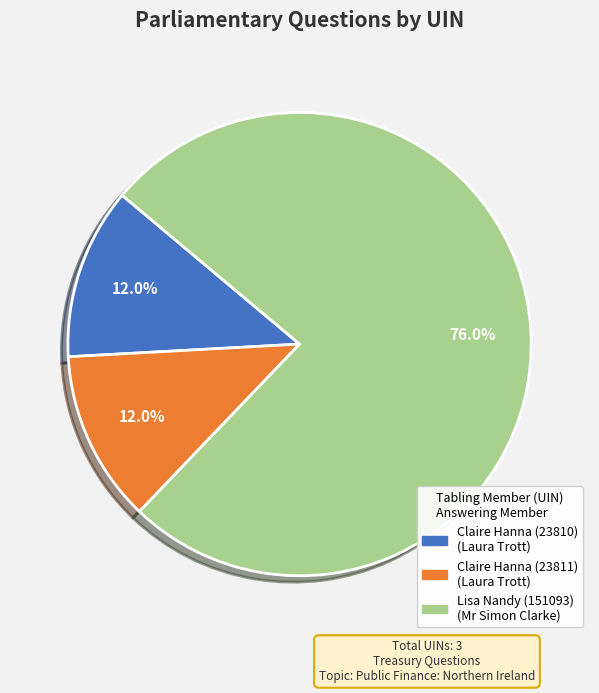

Is it true that Lisa Nandy (151093) is 76% of the pie?

True